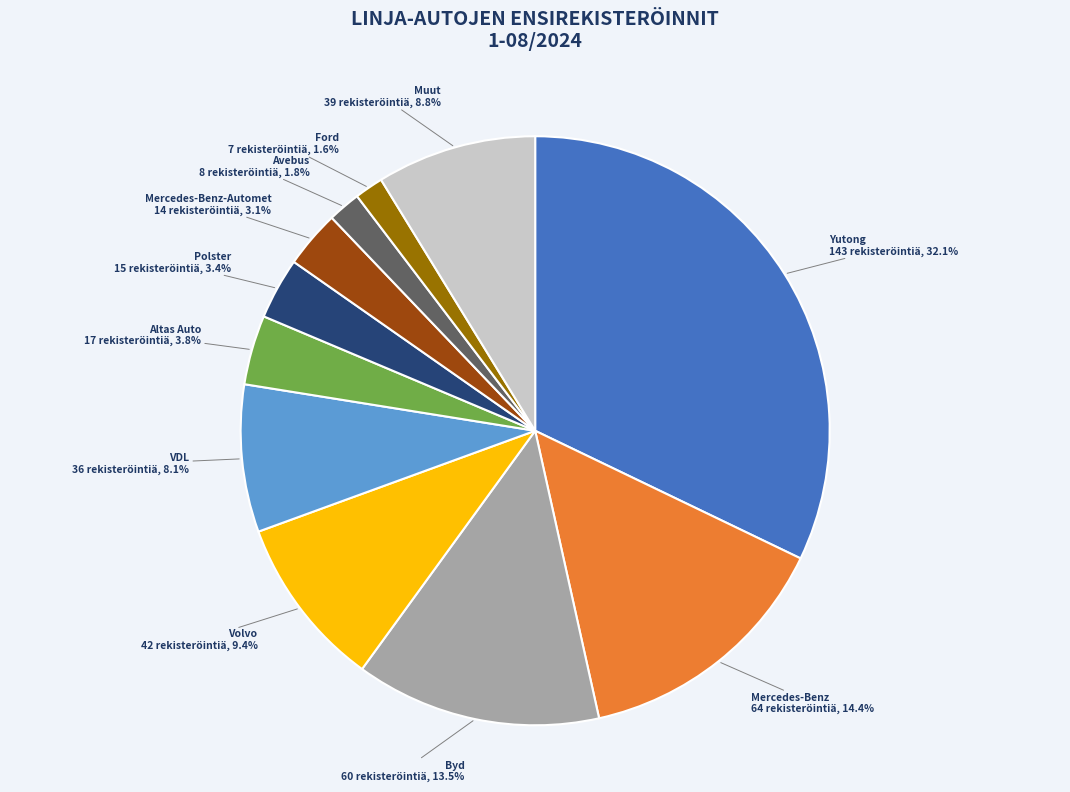

Does any single category account for the majority?

No